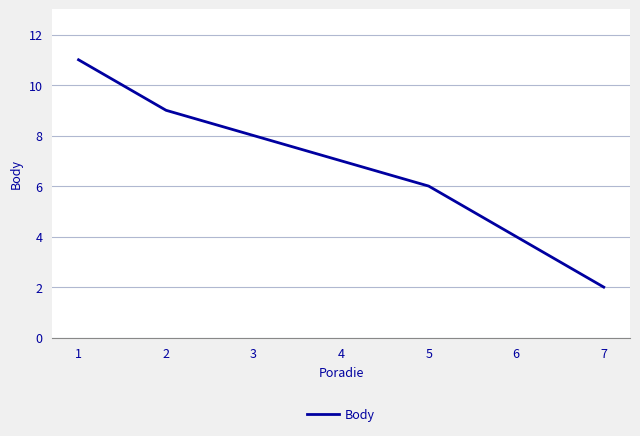

What is the ratio of the value at 5 to the value at 7?

3.0